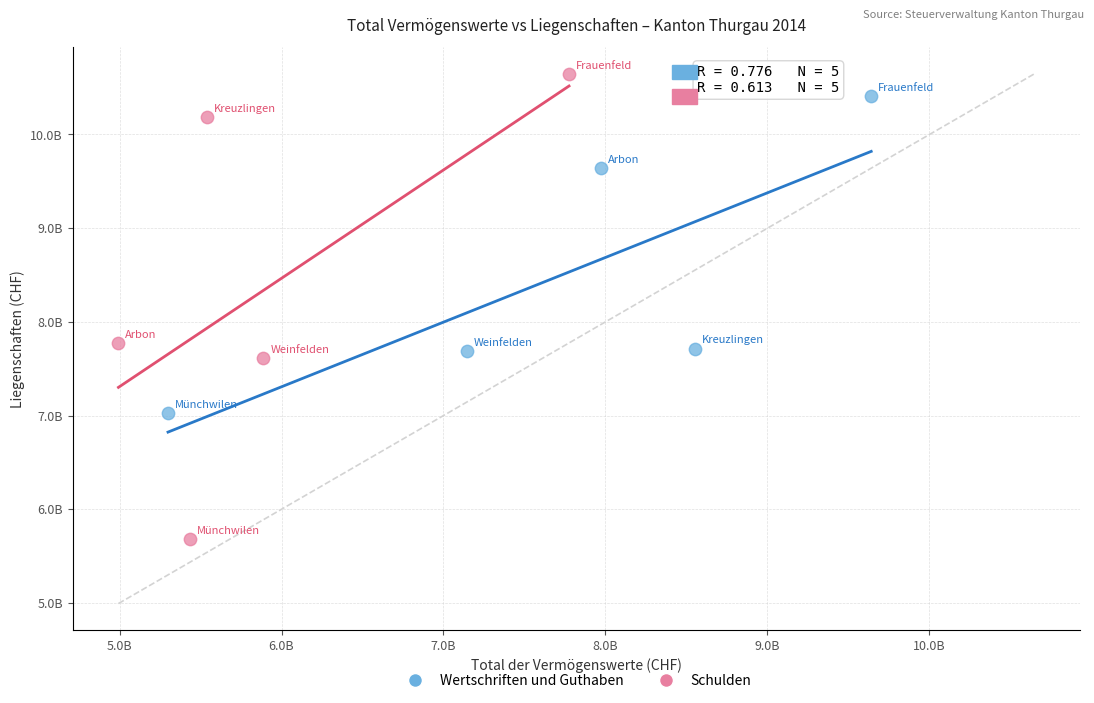

Which series contains the highest Y value?

Schulden